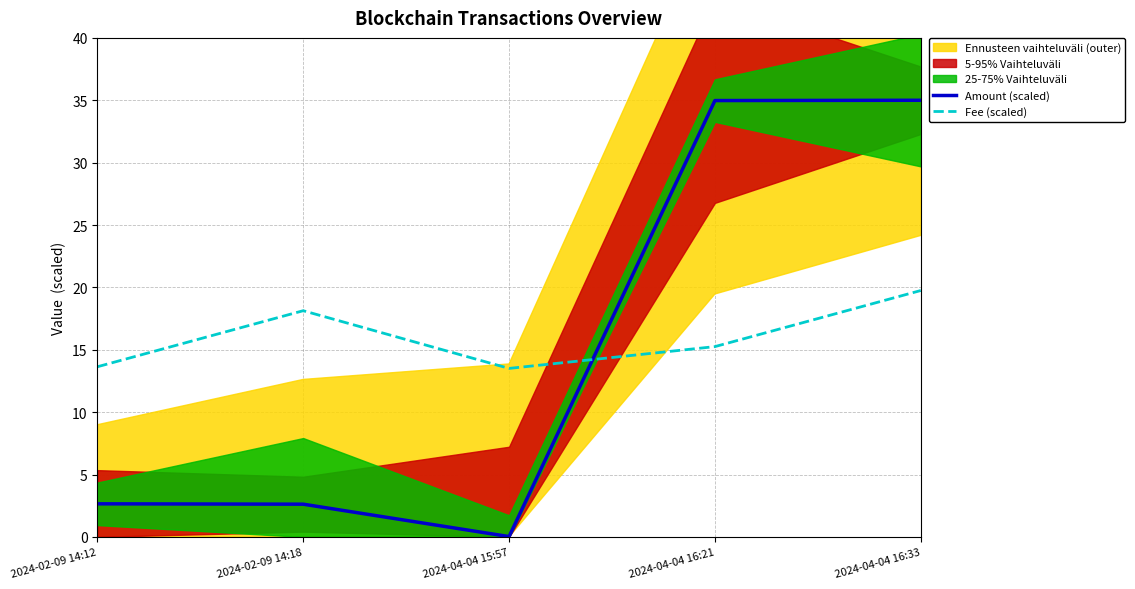

Reading left to right, transcribe all the data shown in this chart.

Amount (scaled): 2.7	2.6	0.0	35.0	35.0
Fee (scaled): 13.6	18.1	13.5	15.3	19.8